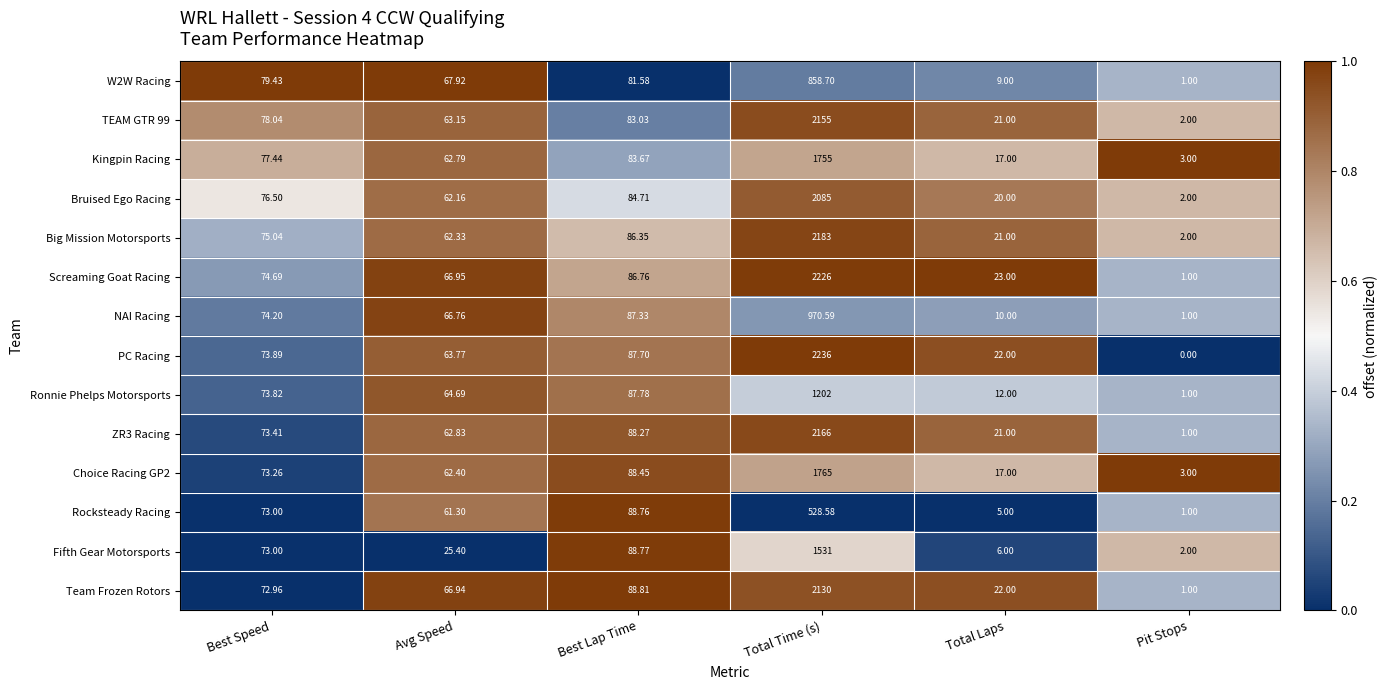

Which category has the highest value across all series?

Total Time (s)